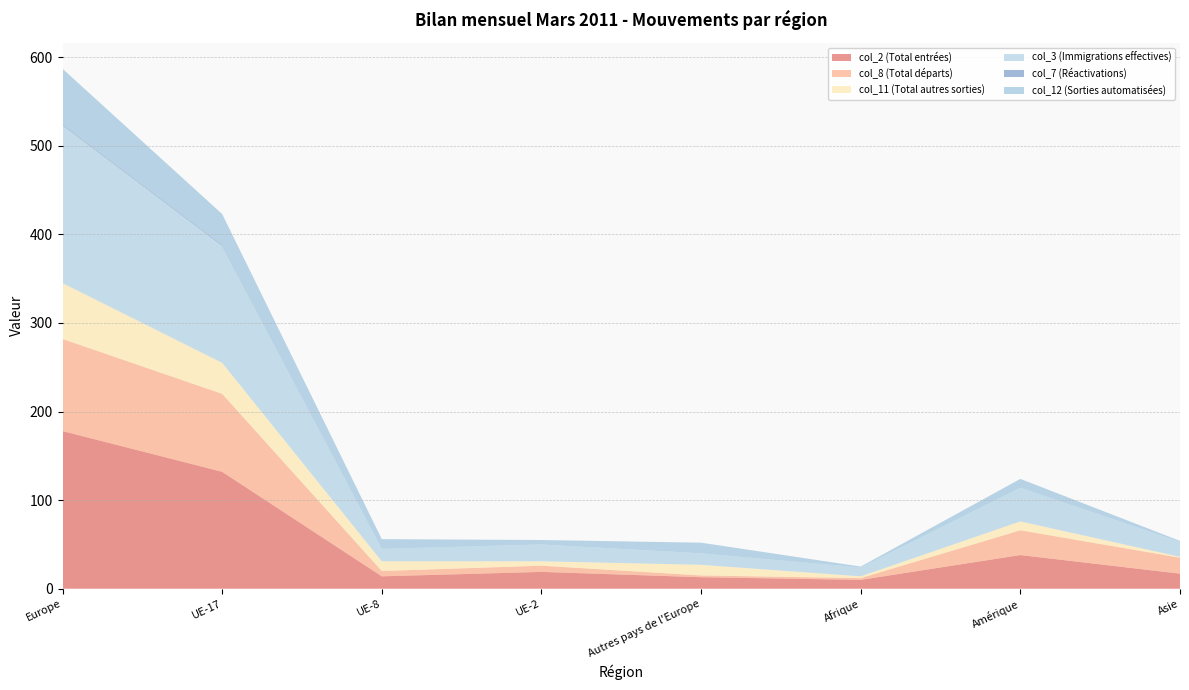

Reading left to right, transcribe all the data shown in this chart.

col_2 (Total entrées): Europe=178	UE-17=132	UE-8=14	UE-2=19	Autres pays de l'Europe=13	Afrique=10	Amérique=38	Asie=17
col_8 (Total départs): Europe=104	UE-17=88	UE-8=6	UE-2=7	Autres pays de l'Europe=2	Afrique=2	Amérique=28	Asie=18
col_11 (Total autres sorties): Europe=63	UE-17=35	UE-8=11	UE-2=5	Autres pays de l'Europe=12	Afrique=2	Amérique=10	Asie=1
col_3 (Immigrations effectives): Europe=178	UE-17=132	UE-8=14	UE-2=19	Autres pays de l'Europe=13	Afrique=10	Amérique=38	Asie=17
col_7 (Réactivations): Europe=1	UE-17=1	UE-8=0	UE-2=0	Autres pays de l'Europe=0	Afrique=0	Amérique=0	Asie=0
col_12 (Sorties automatisées): Europe=63	UE-17=35	UE-8=11	UE-2=5	Autres pays de l'Europe=12	Afrique=1	Amérique=10	Asie=1